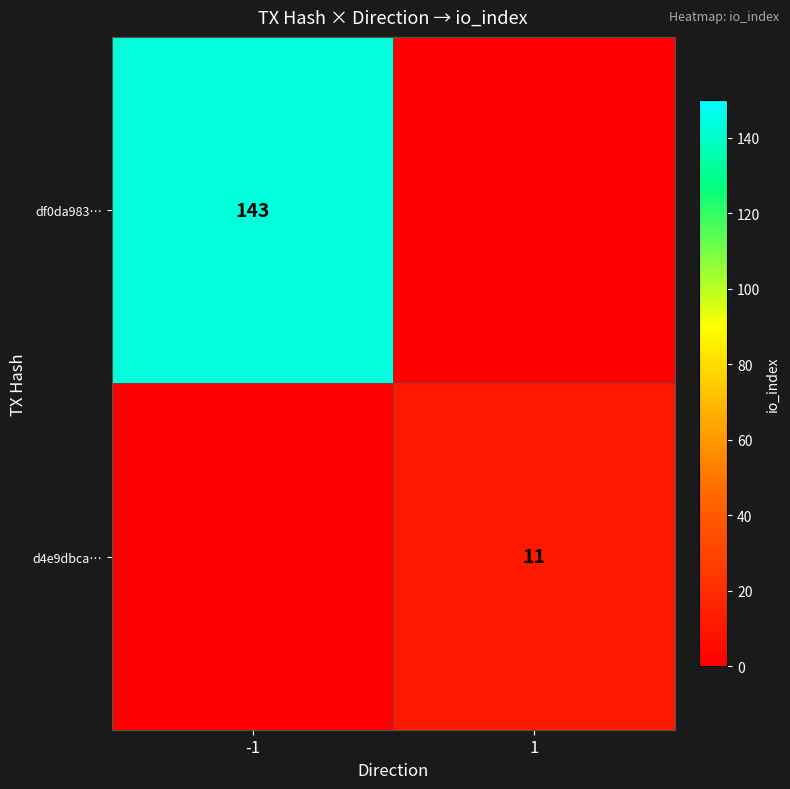

True or false: d4e9dbca… has a value of 7 at 1.

False